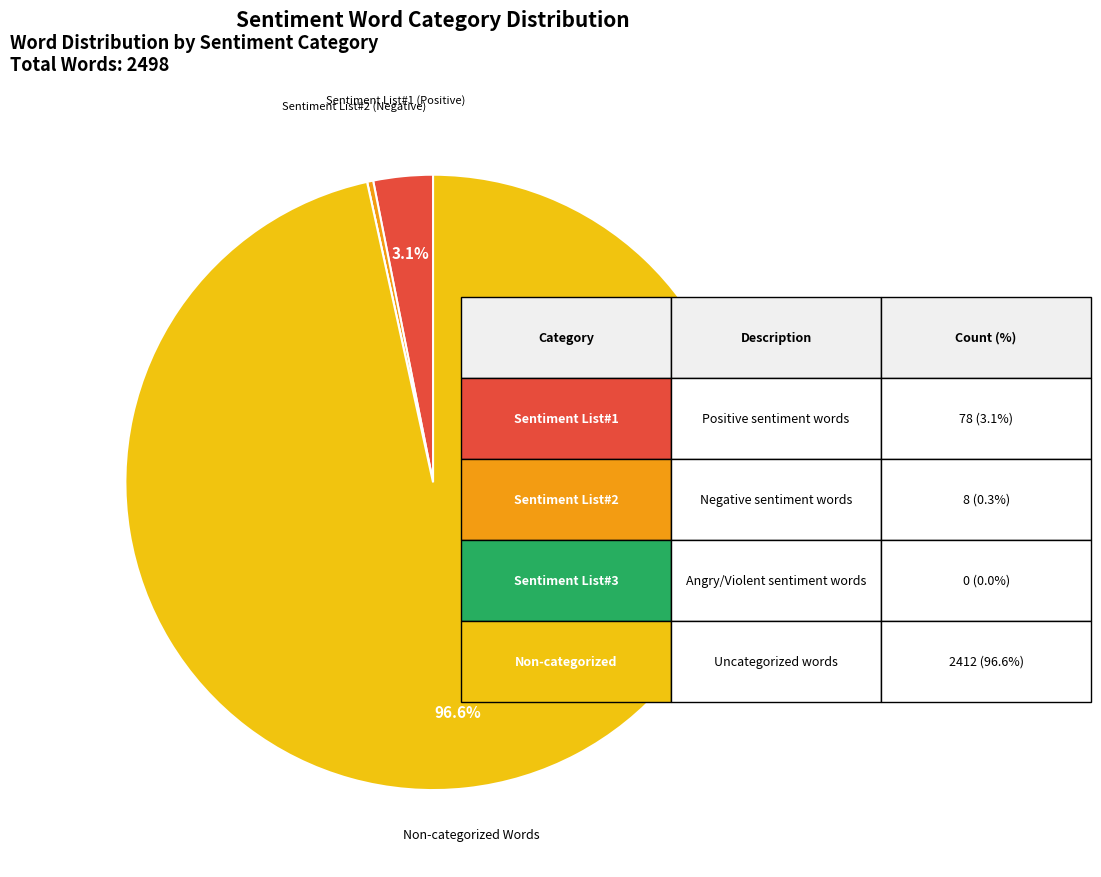

Is there any slice that represents more than half of the pie?

Yes